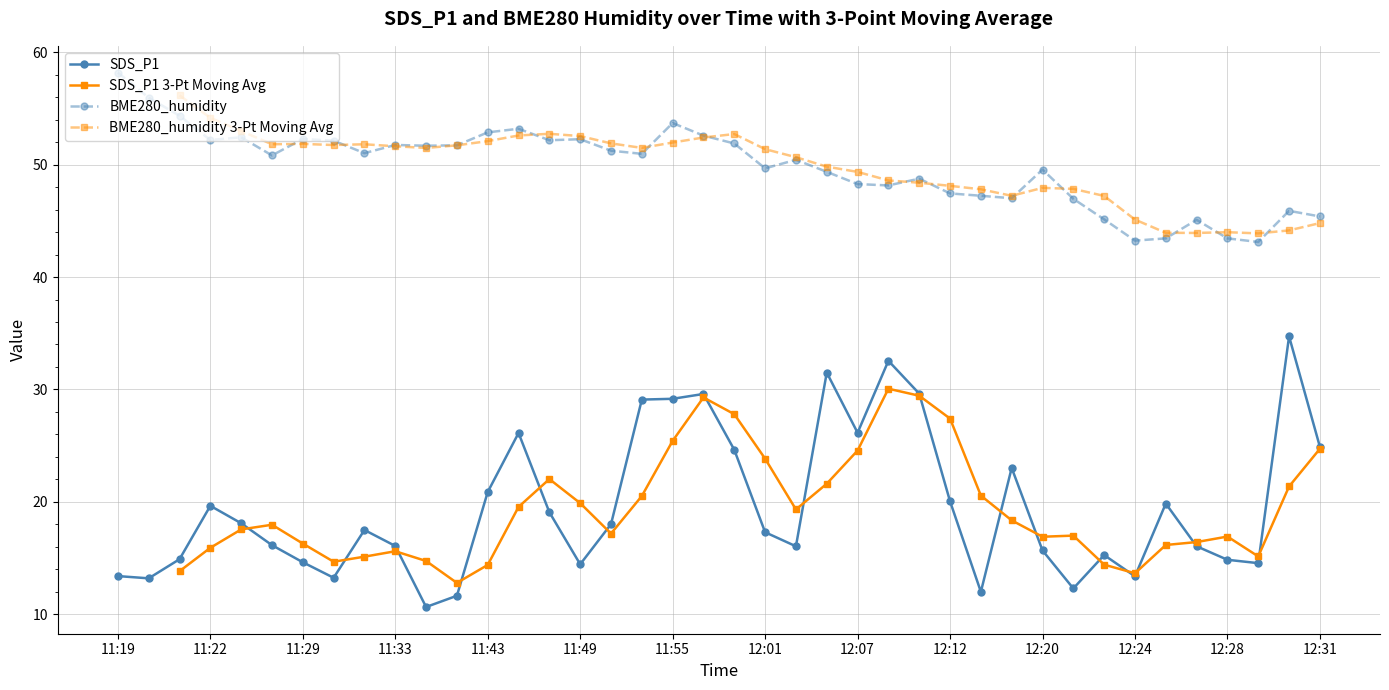

What is the highest value of the SDS_P1 series?

34.7